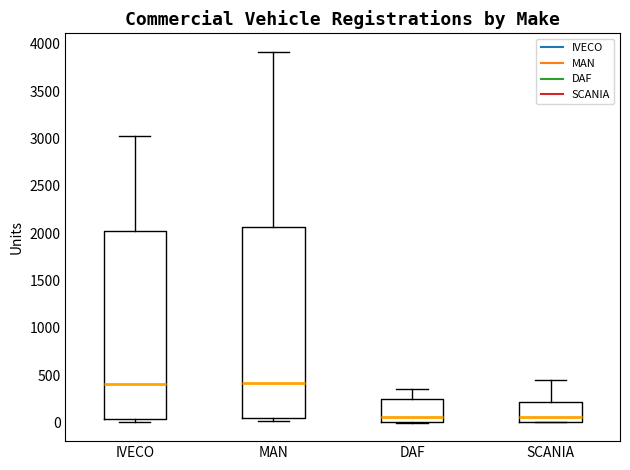

Reading left to right, transcribe this box plot: for each box, give where its median line is, the range the box spans, and where its two whiskers end, as read against the y-axis. The values are not printed on the chart, so give them approximately, as read against the axis.

IVECO: median 400, box 50 to 2050, whiskers 0 to 3050
MAN: median 400, box 50 to 2050, whiskers 0 to 3900
DAF: median 50, box 0 to 250, whiskers 0 to 350
SCANIA: median 50, box 0 to 200, whiskers 0 to 450